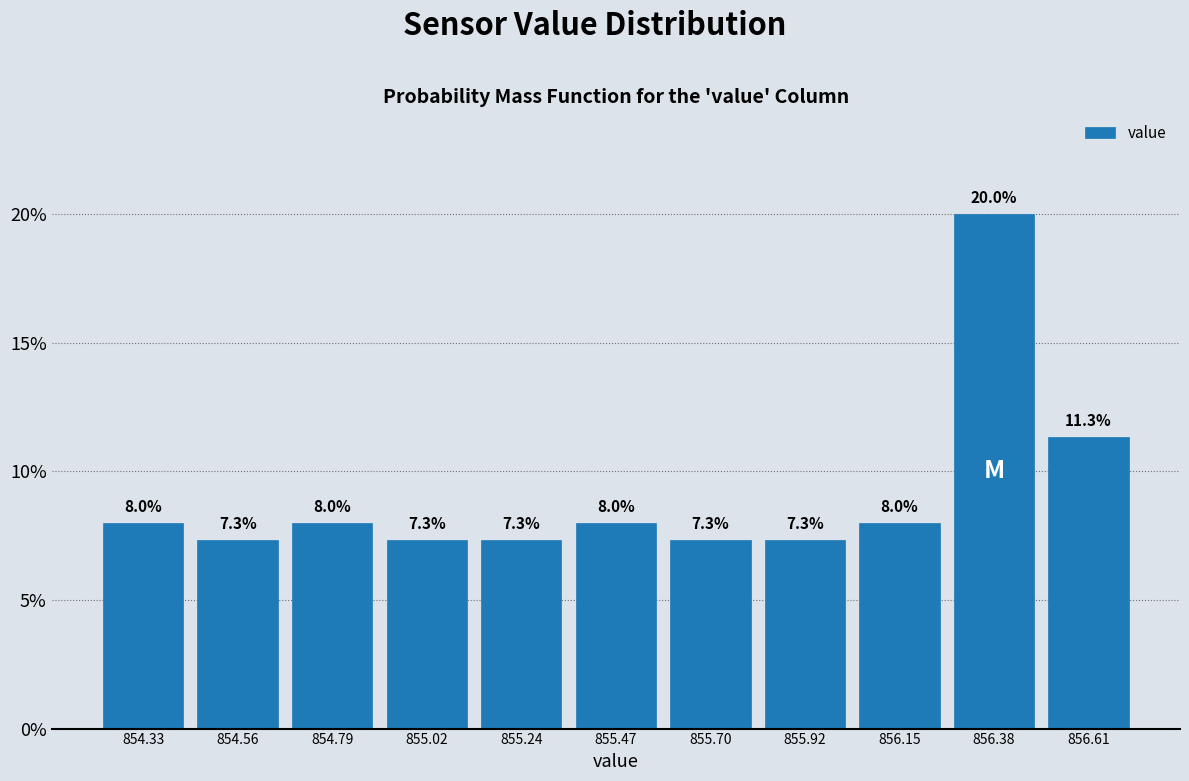

Reading left to right, list every bar in this chart as the range it spans on the x-axis followed by its height. The bar edges are not printed on the chart, so give them approximately, as read against the axis.

854.20 to 854.45: 8.0
854.45 to 854.65: 7.3
854.65 to 854.90: 8.0
854.90 to 855.15: 7.3
855.15 to 855.35: 7.3
855.35 to 855.60: 8.0
855.60 to 855.80: 7.3
855.80 to 856.05: 7.3
856.05 to 856.25: 8.0
856.25 to 856.50: 20.0
856.50 to 856.70: 11.3